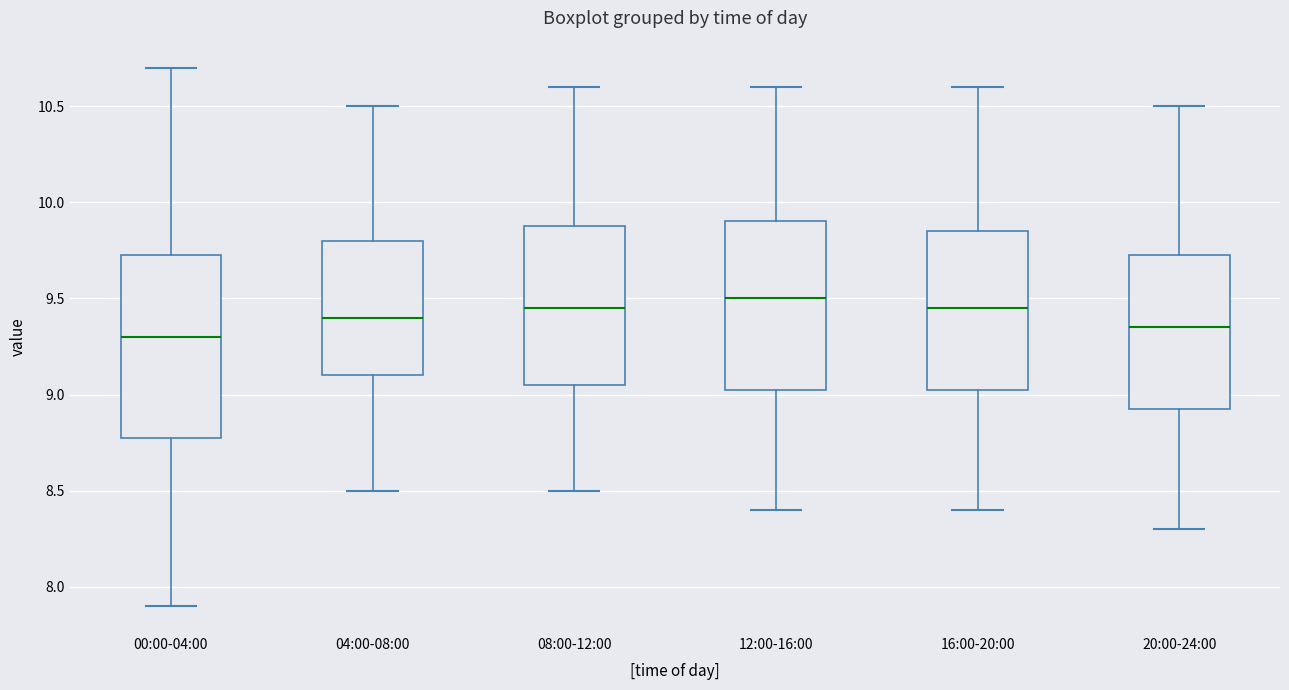

Which box has the highest median line?

12:00-16:00